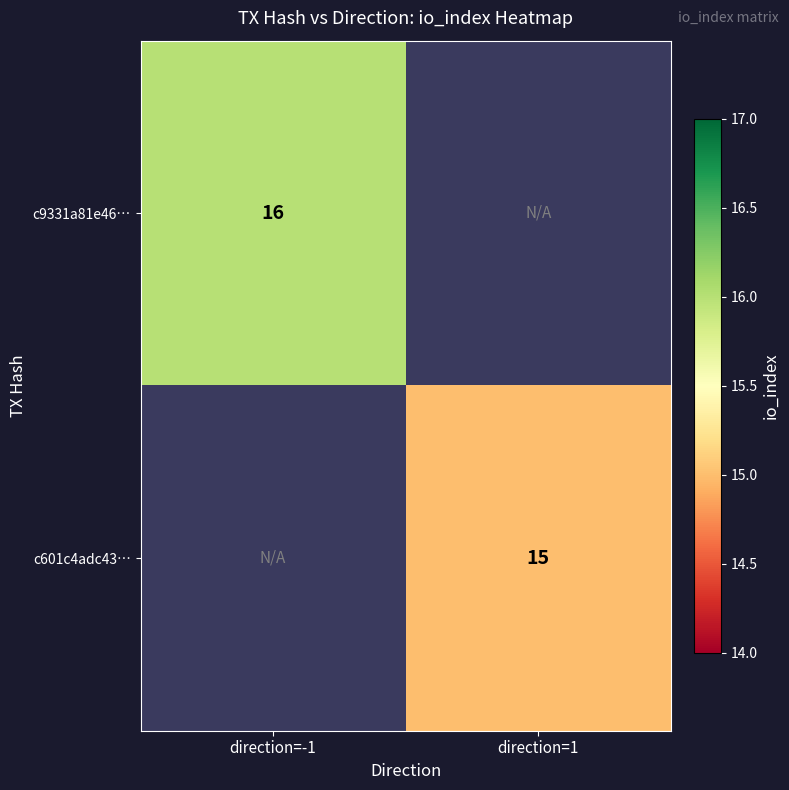

Which label corresponds to the smallest value in the chart?

direction=1